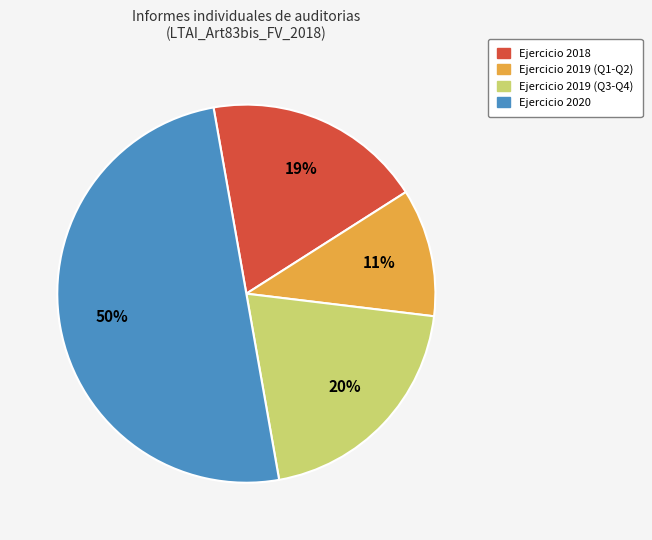

To the nearest percent, what is the average slice percentage?

25%